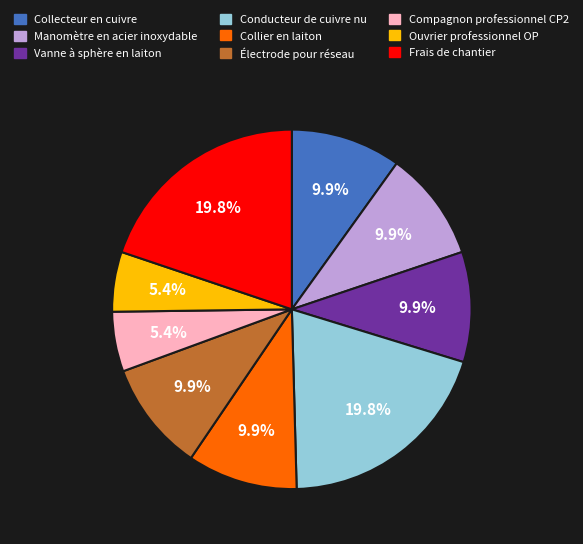

Does Conducteur de cuivre nu account for over 50% of the chart?

No